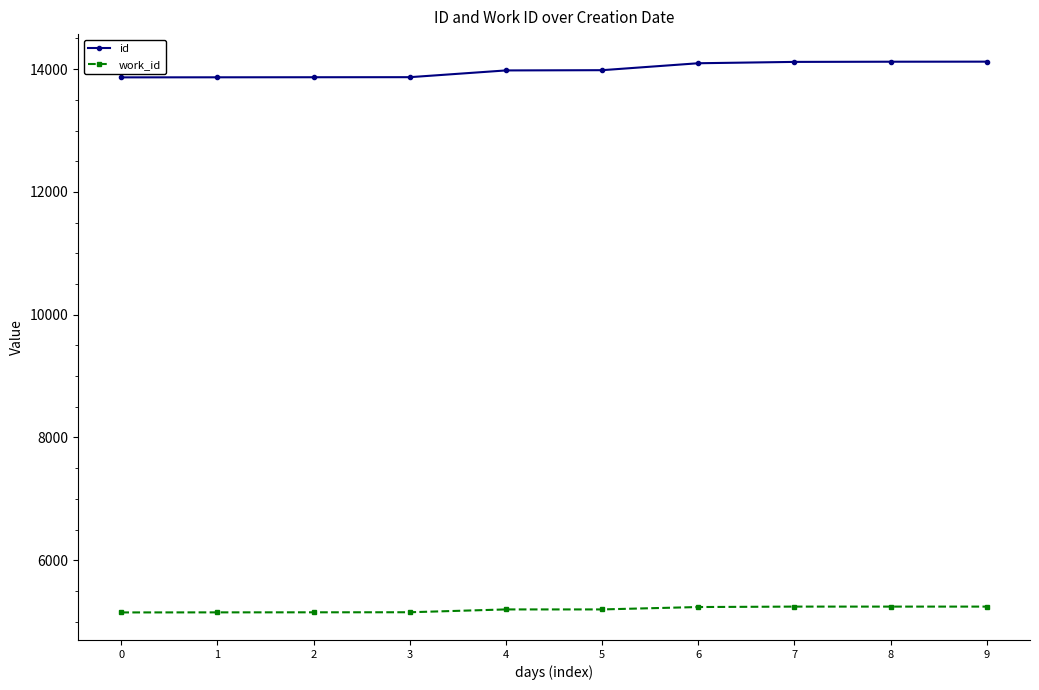

Read the id value at 7, to the nearest 5.

14120